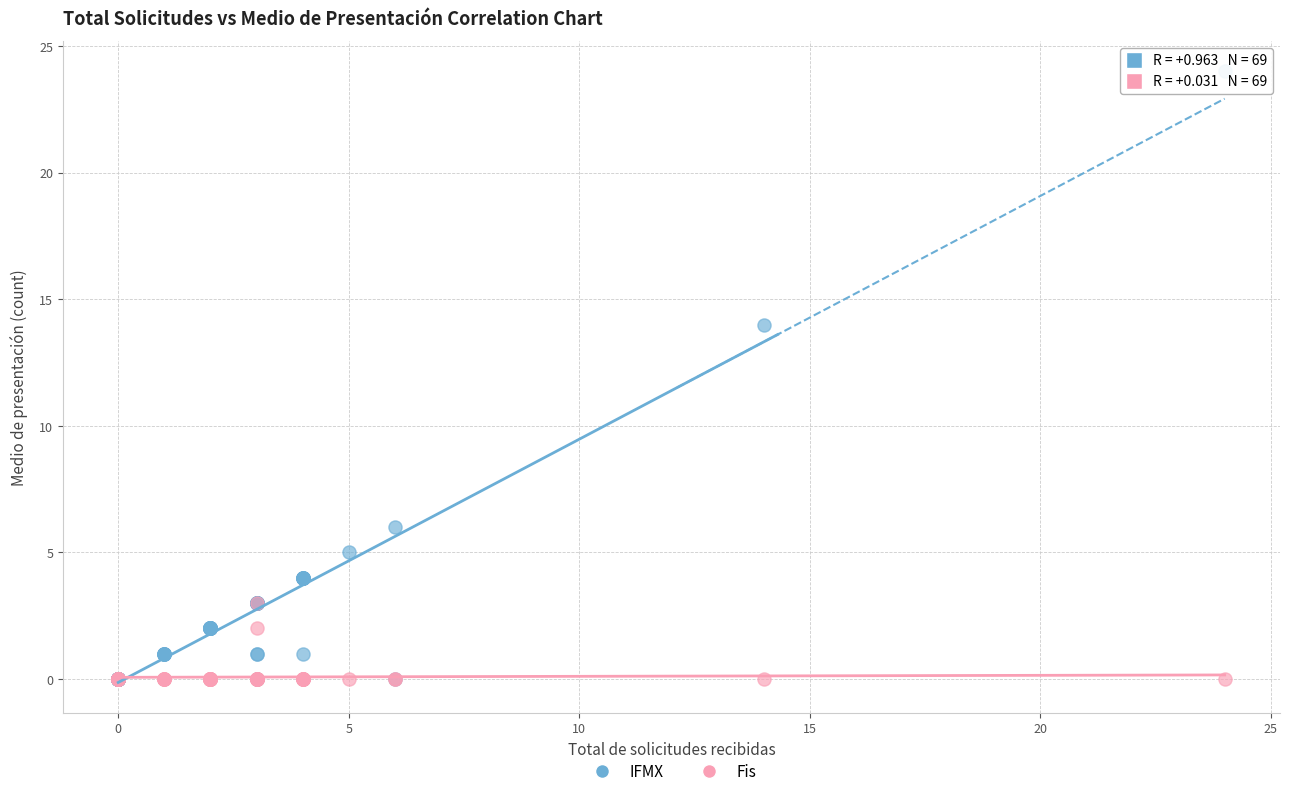

Across all series, what Y value is closest to 12?

14